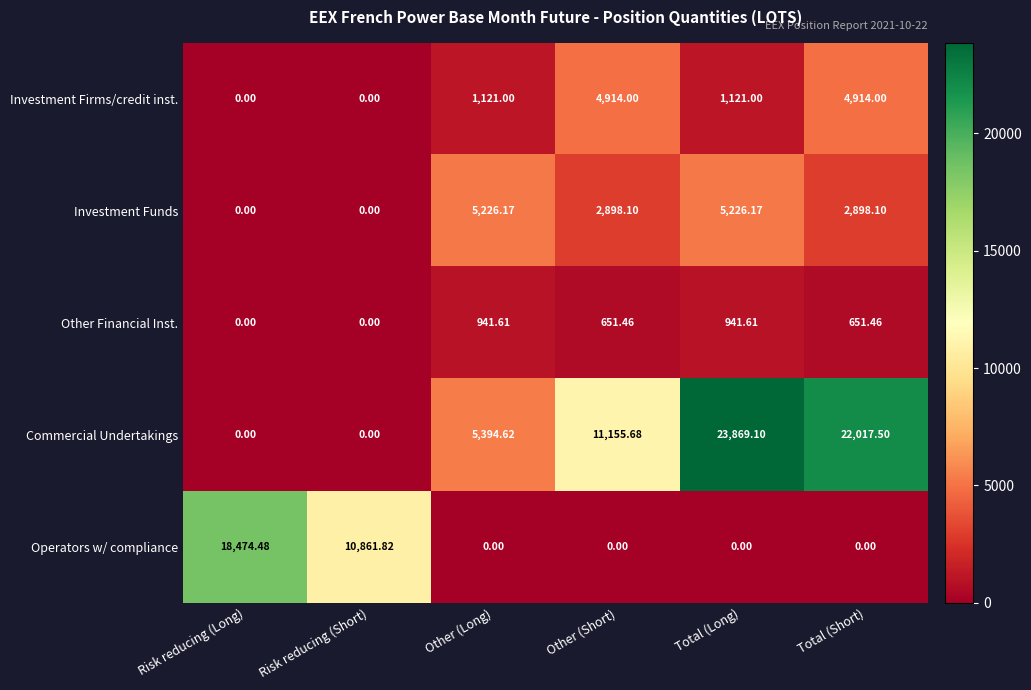

Which series changed the most between Risk reducing (Long) and Risk reducing (Short)?

Operators w/ compliance